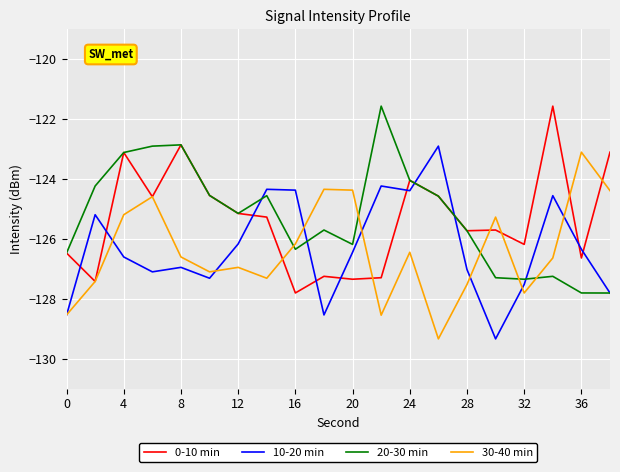

What is the minimum value shown in the chart?

-129.3